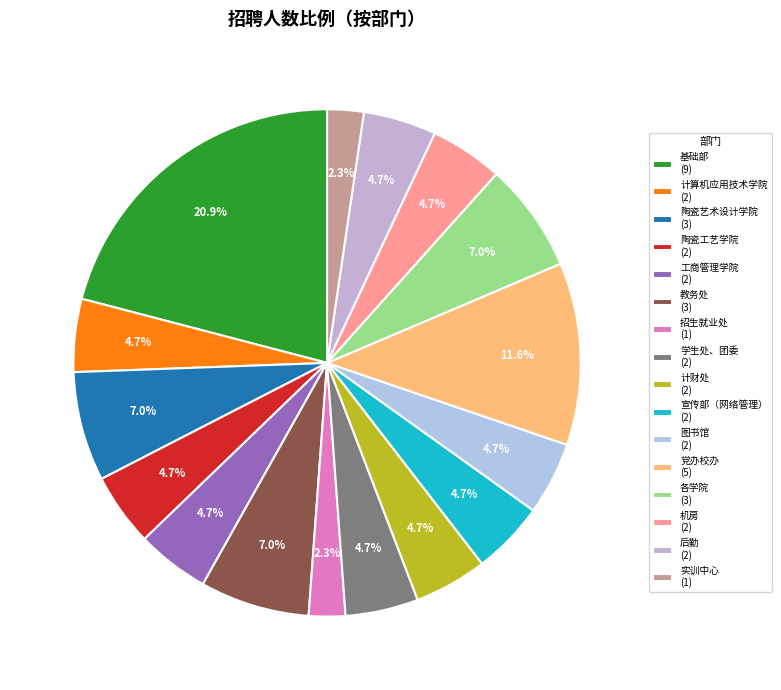

To the nearest percent, what is the average slice percentage?

6%